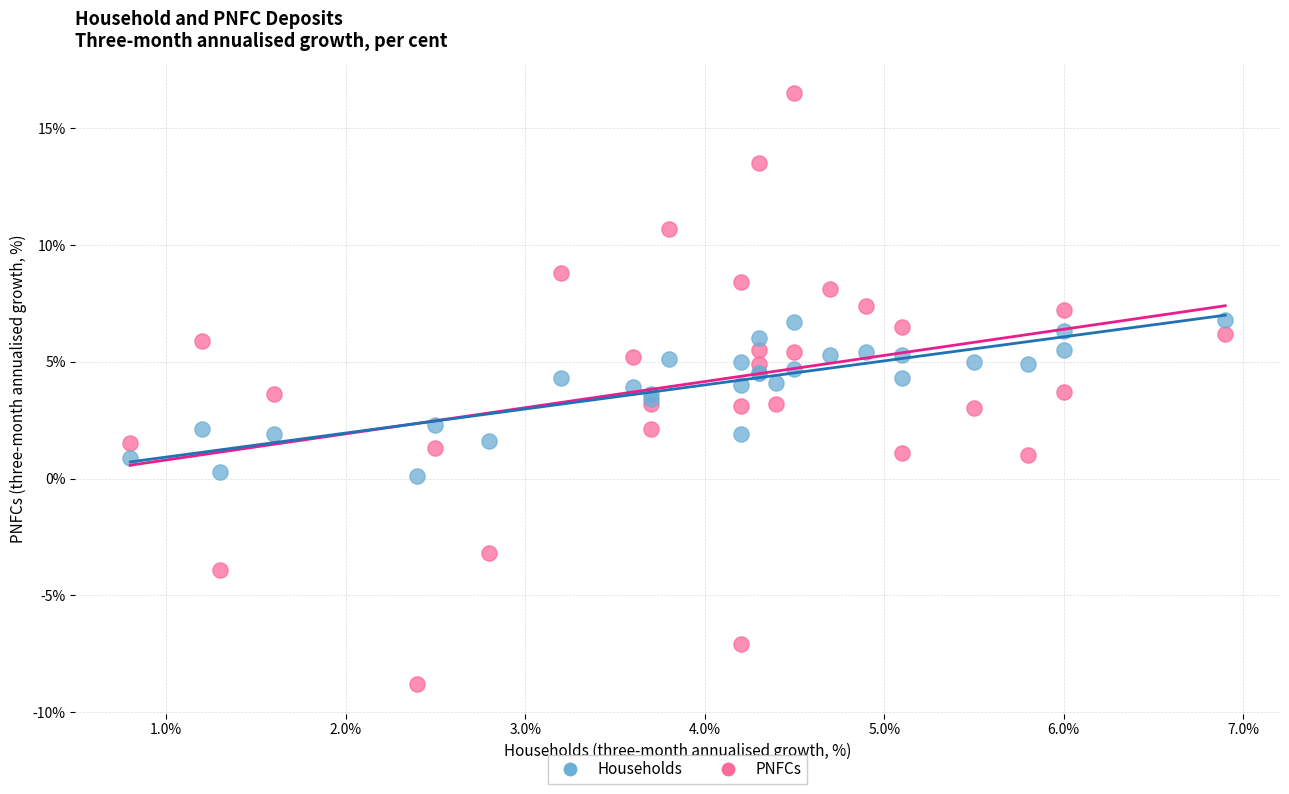

What is the X range (max minus min) for the scatter plot?

6.1